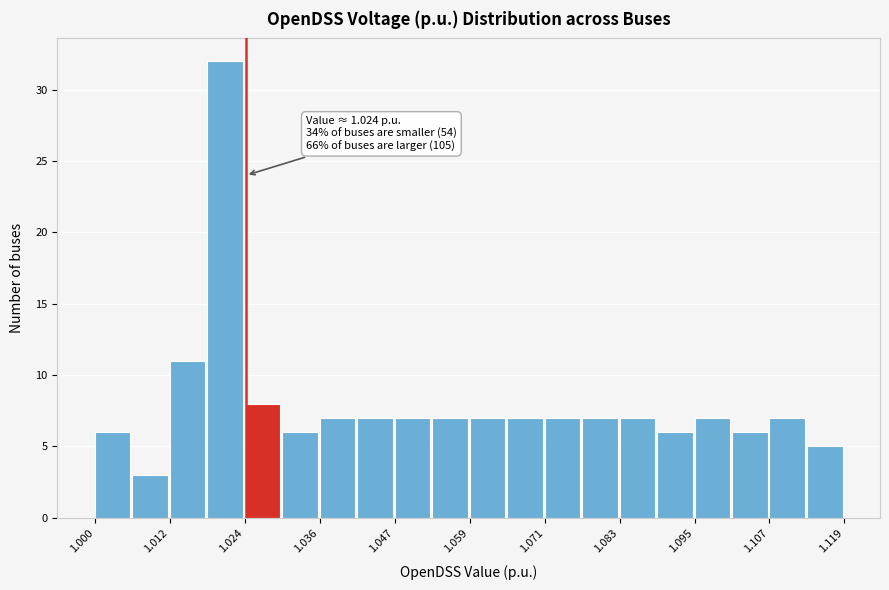

Read against the x-axis, roughly where is the centre of the tallest bar?

1.020